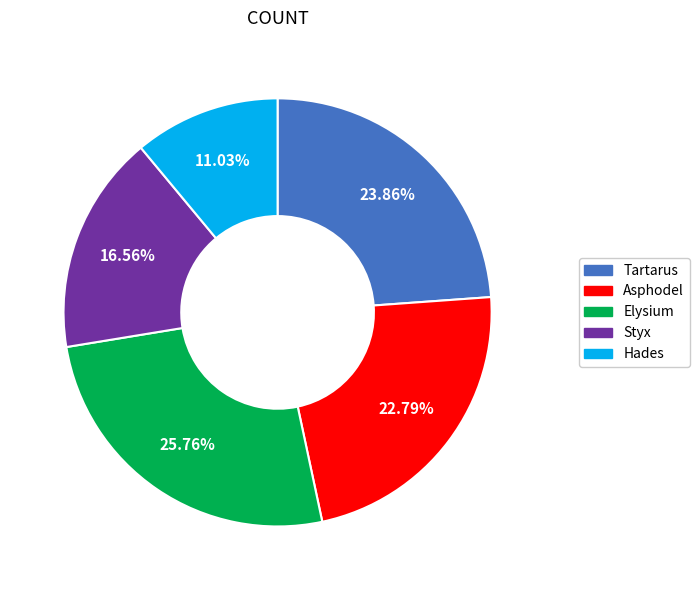

Between Asphodel and Hades, which is larger?

Asphodel